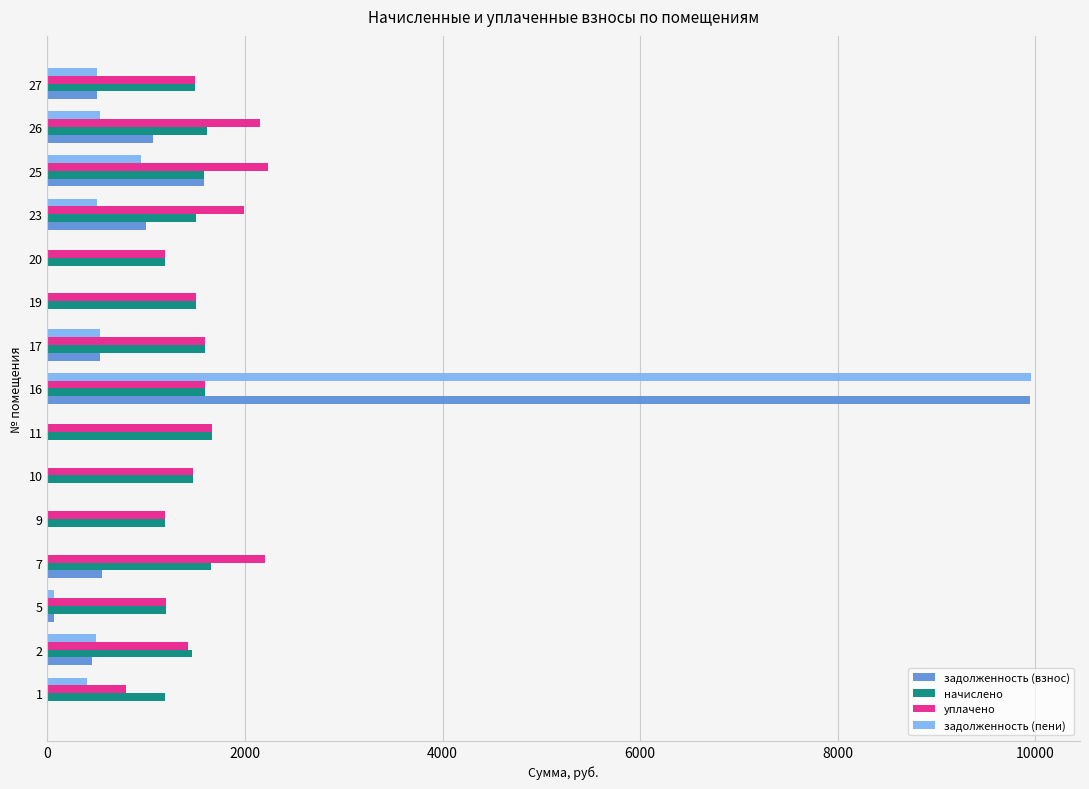

The value of задолженность (пени) at 7 is 5637.8. True or false?

False